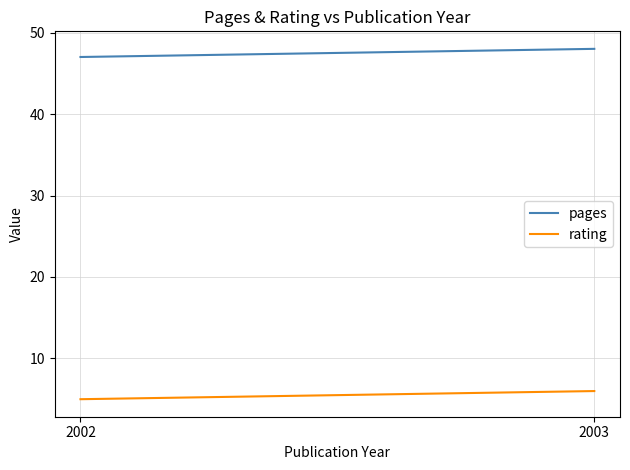

How many data points in pages are less than 48?

1